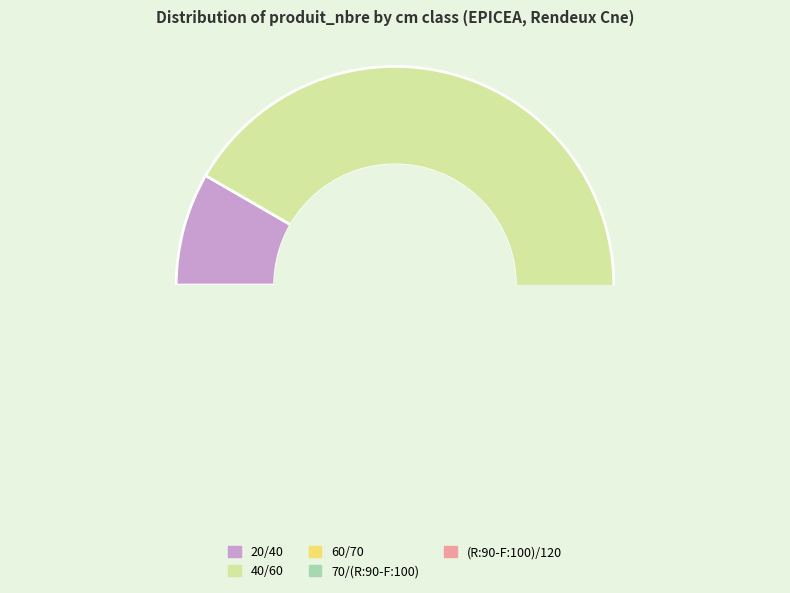

Which category has the biggest portion of the pie?

40/60